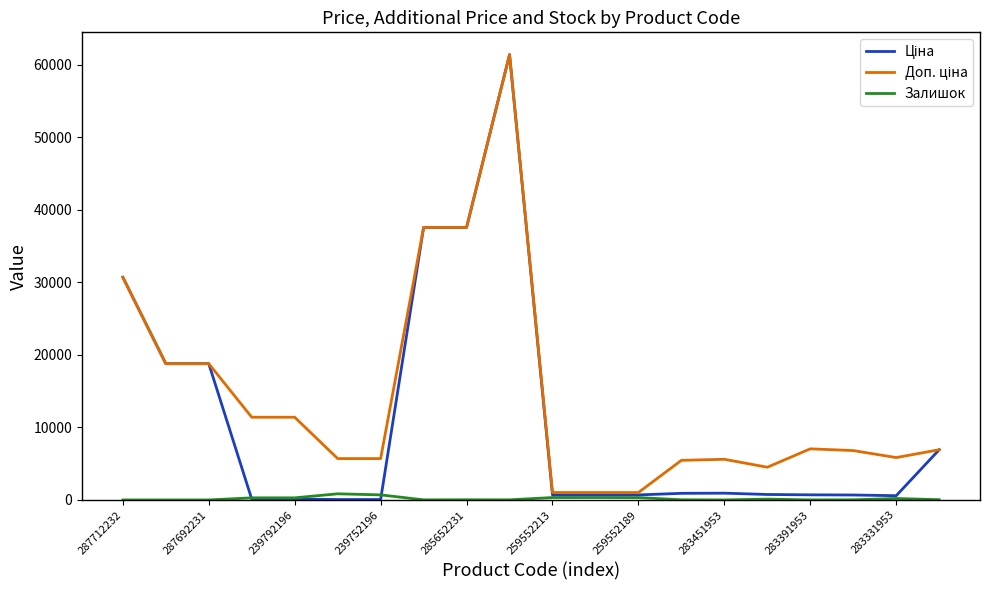

What is the maximum value shown in the chart?

61434.3